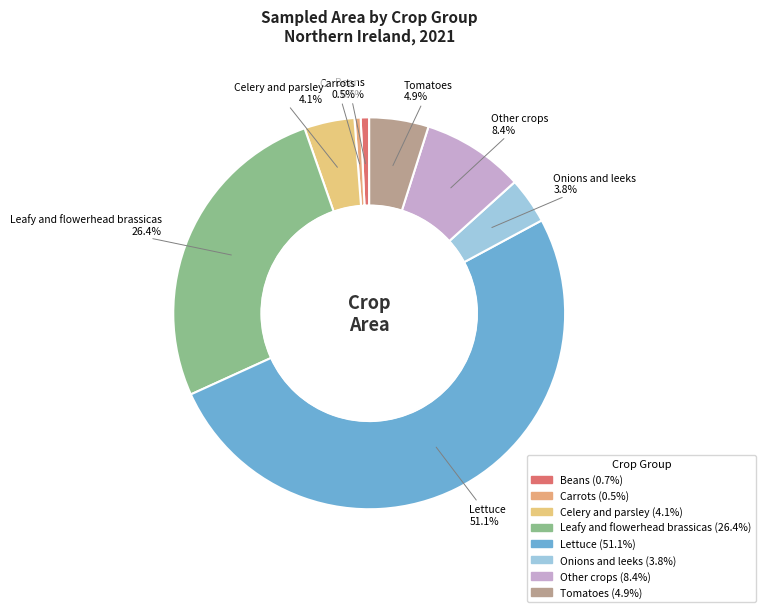

Which category accounts for the majority?

Lettuce